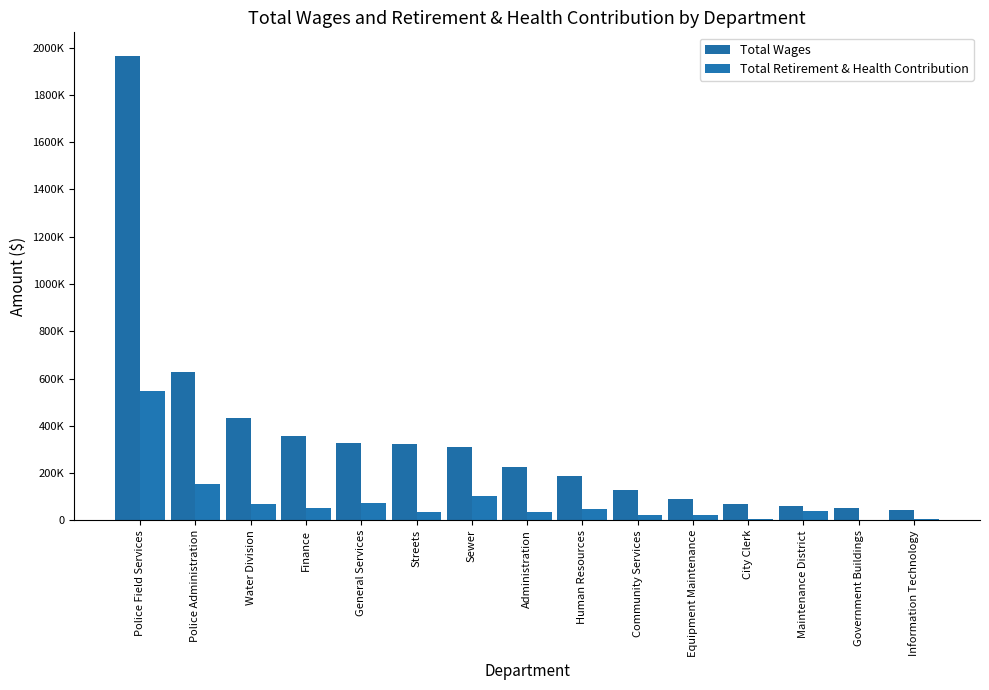

What is the highest value of the Total Retirement & Health Contribution series?

549126